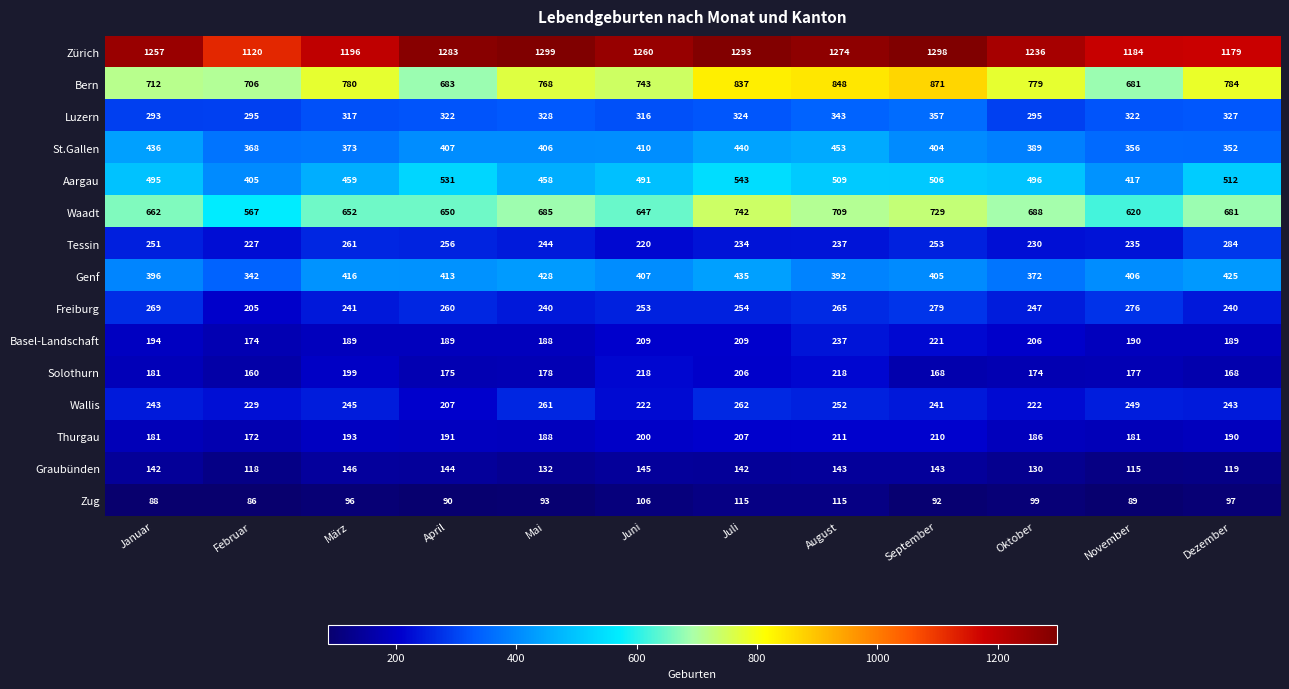

Count the number of data series in this chart.

15